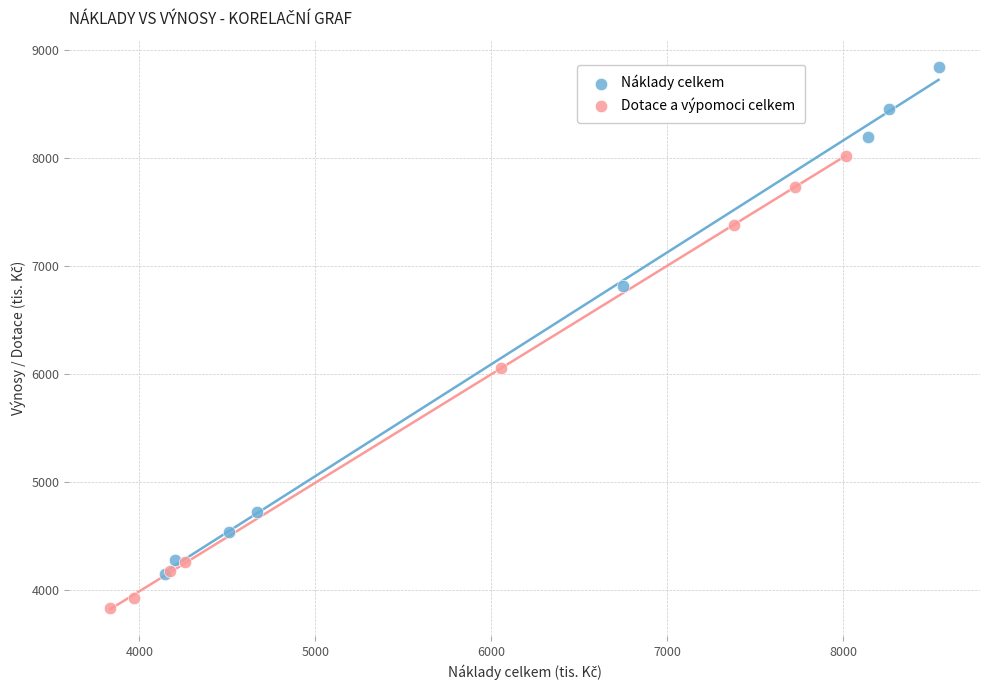

Which series reaches the maximum Y coordinate?

Náklady celkem